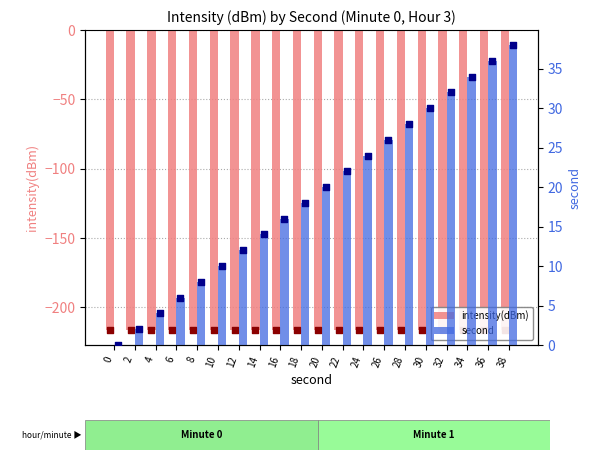

Which series contains the lowest Y value?

intensity(dBm)